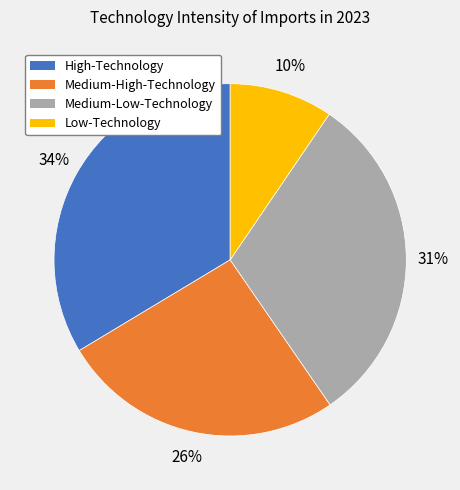

To the nearest percent, what portion does Medium-Low-Technology represent?

31%